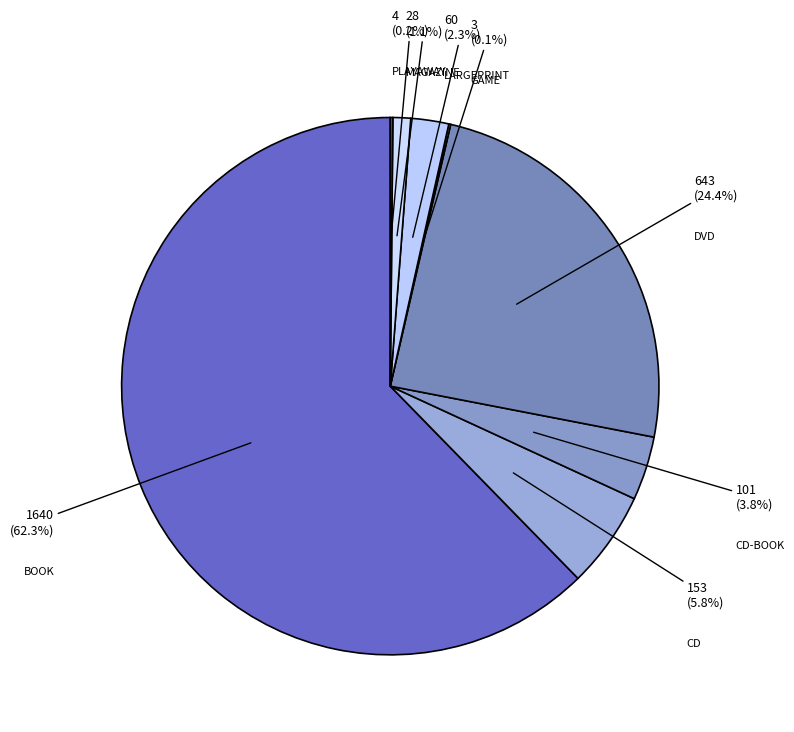

What is the smallest slice in the pie chart?

GAME